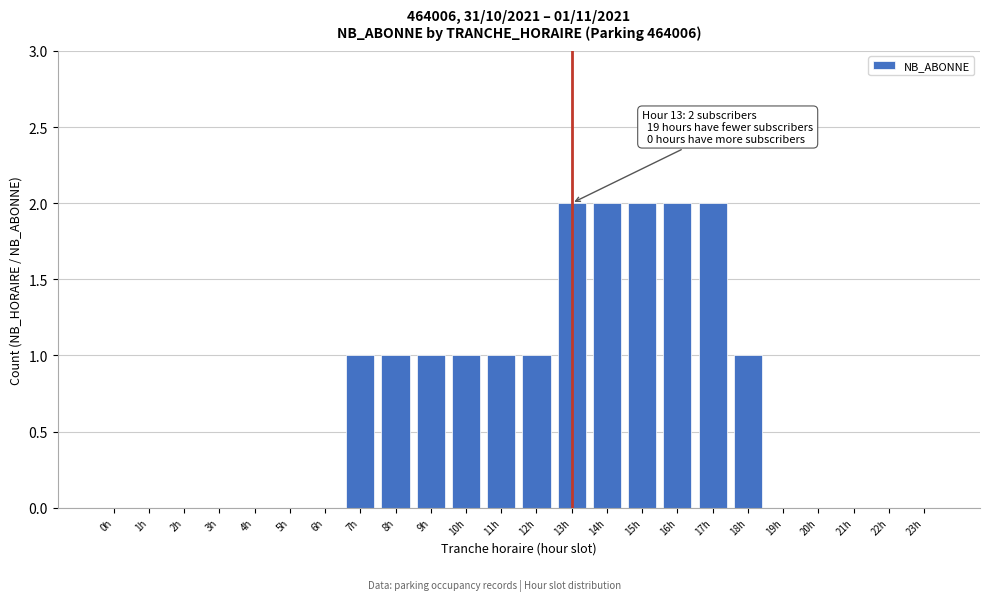

Reading left to right, extract all data points from this chart.

0h=0	1h=0	2h=0	3h=0	4h=0	5h=0	6h=0	7h=1	8h=1	9h=1	10h=1	11h=1	12h=1	13h=2	14h=2	15h=2	16h=2	17h=2	18h=1	19h=0	20h=0	21h=0	22h=0	23h=0